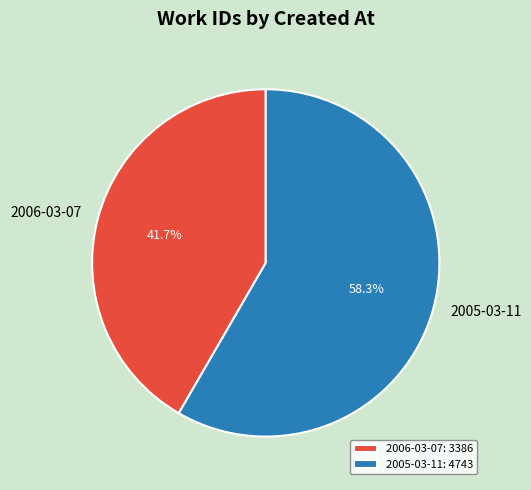

To the nearest percent, what percentage of the pie is 2005-03-11?

58%